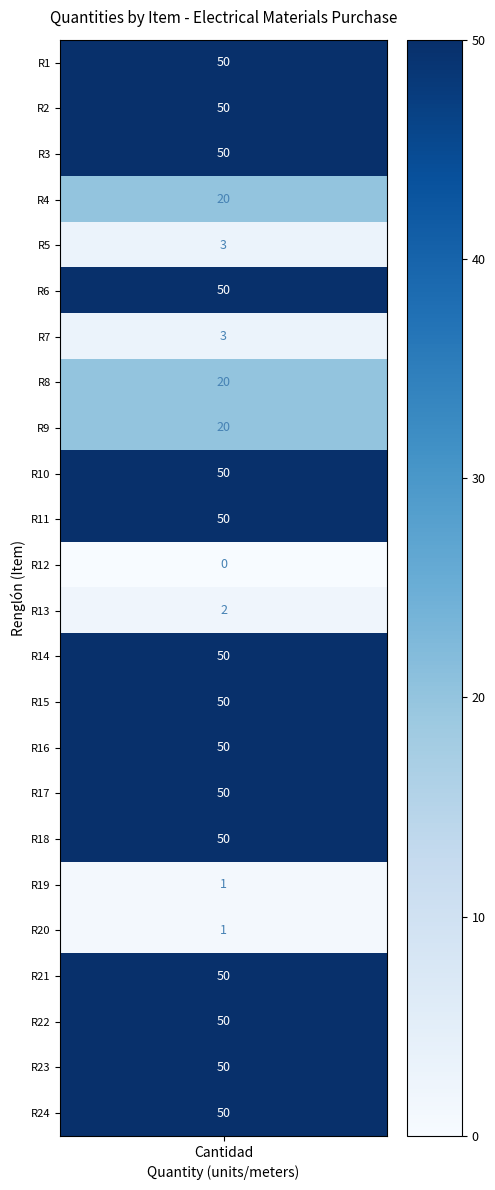

Count the values in the range 20 to 50.

18